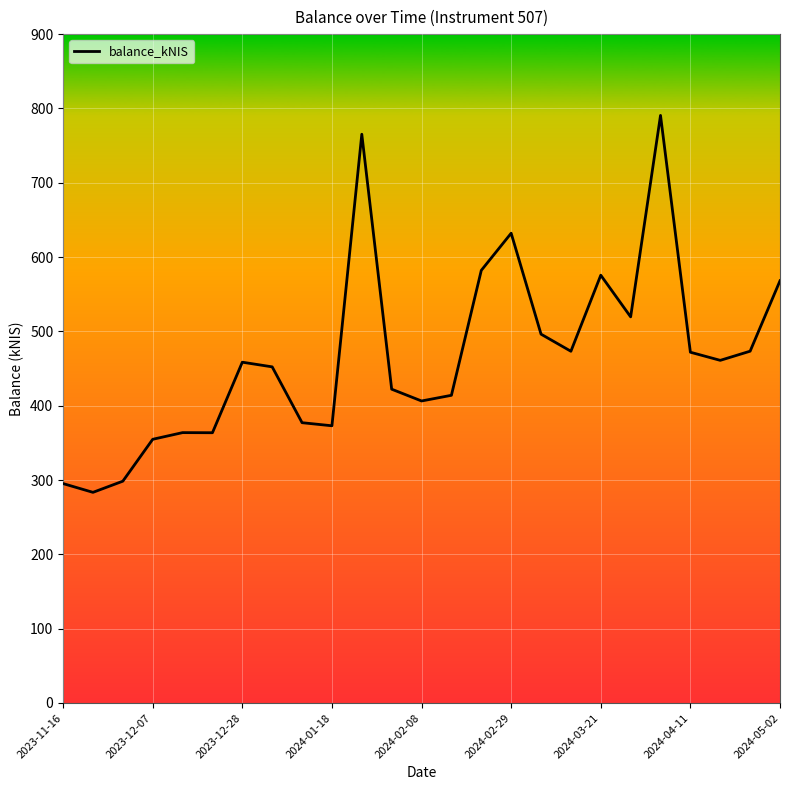

How many values exceed 458?

13